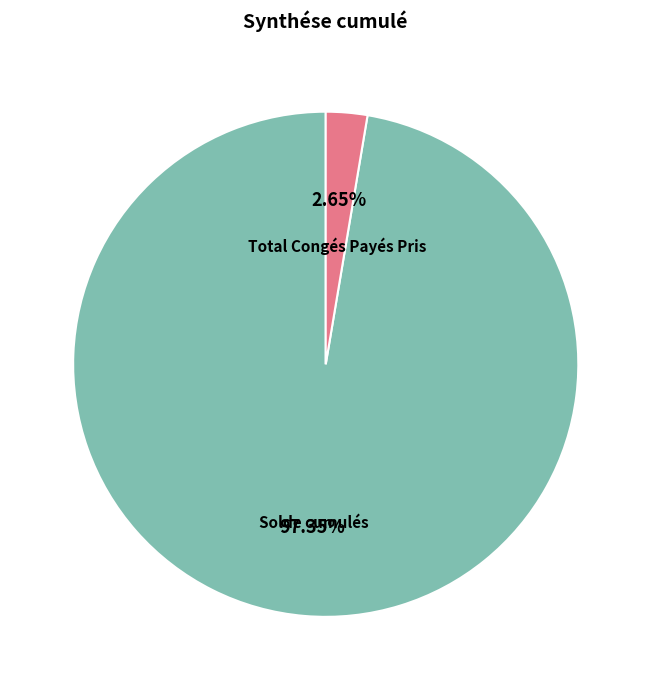

Does any single category account for the majority?

Yes